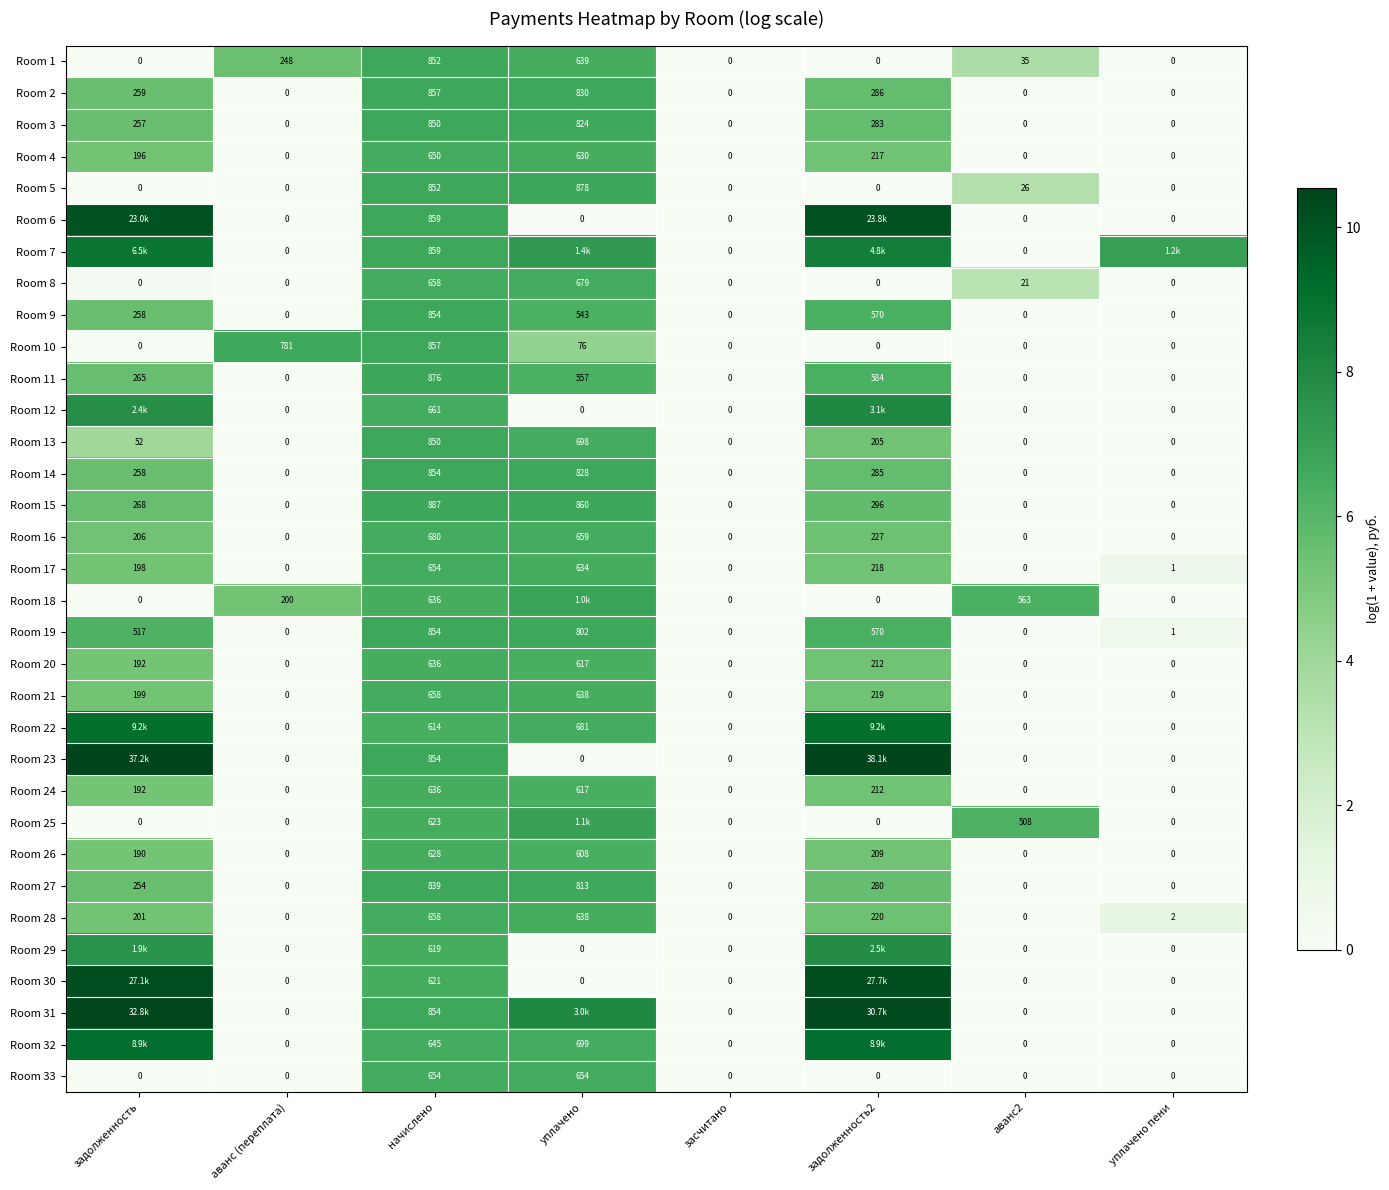

What is the maximum value shown in the chart?

10.5